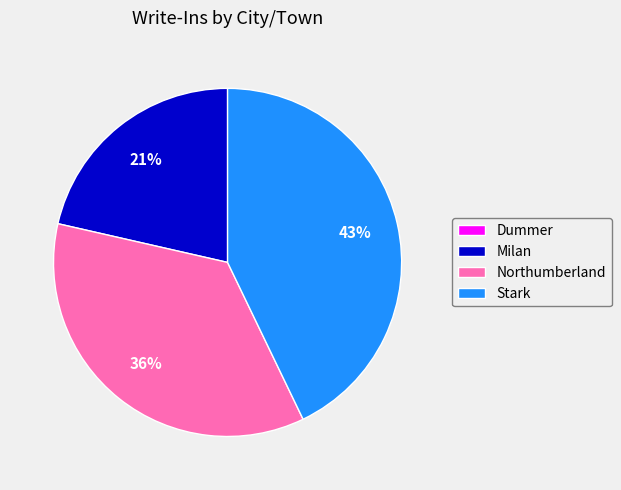

Is there a majority slice in this chart?

No